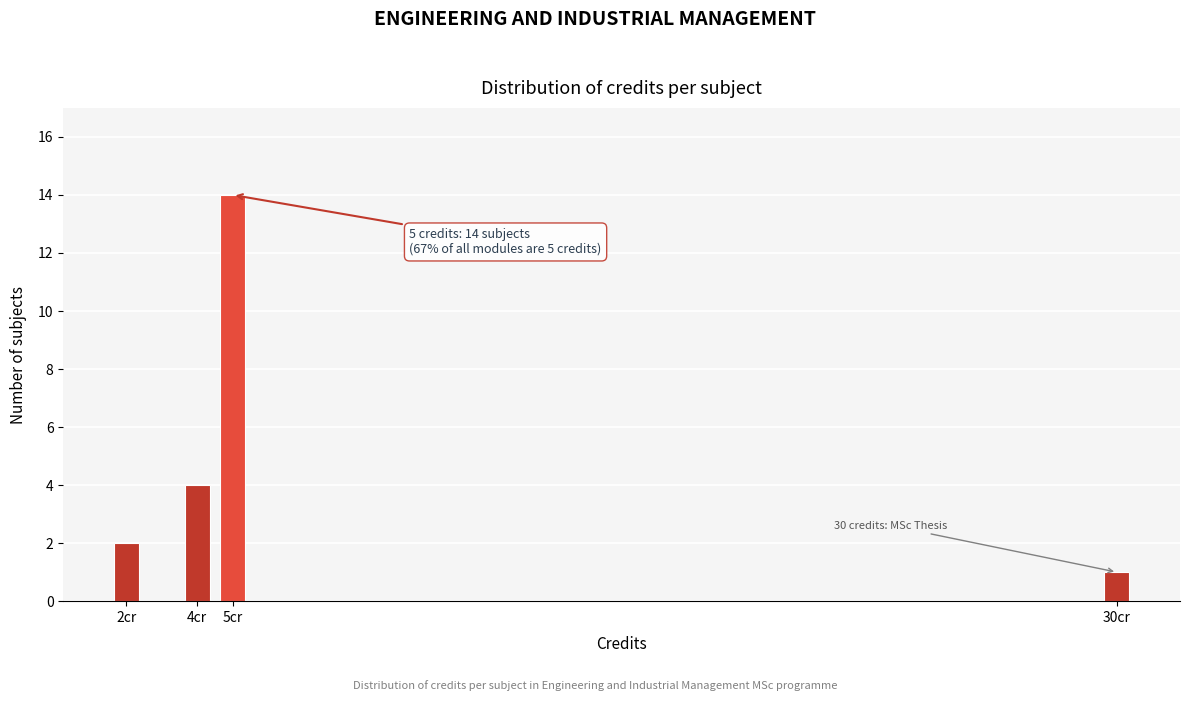

Reading left to right, extract all data points from this chart.

2	4	14	1